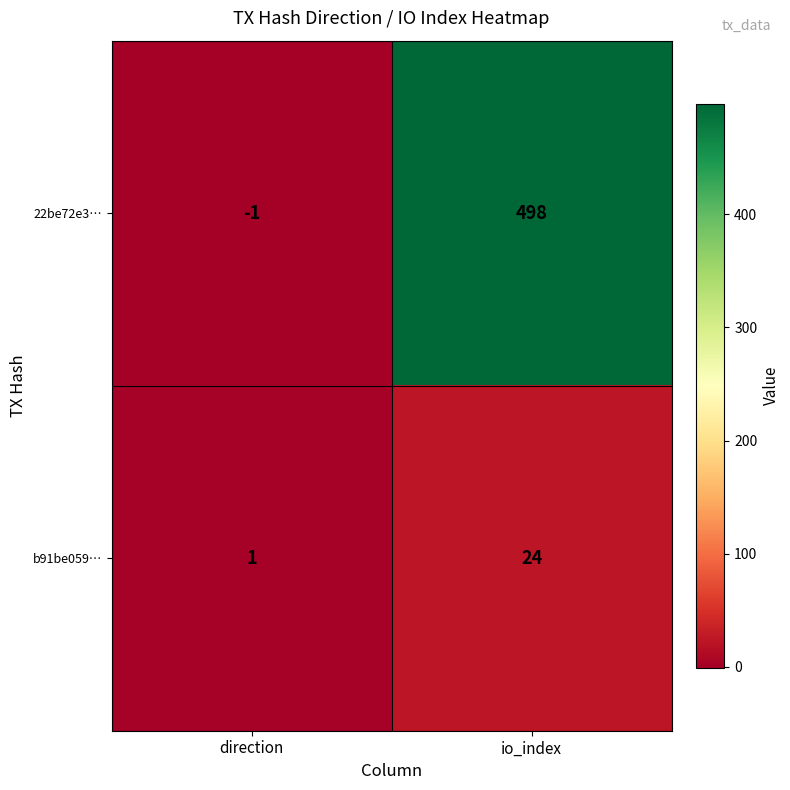

How many data points does each series have?

2